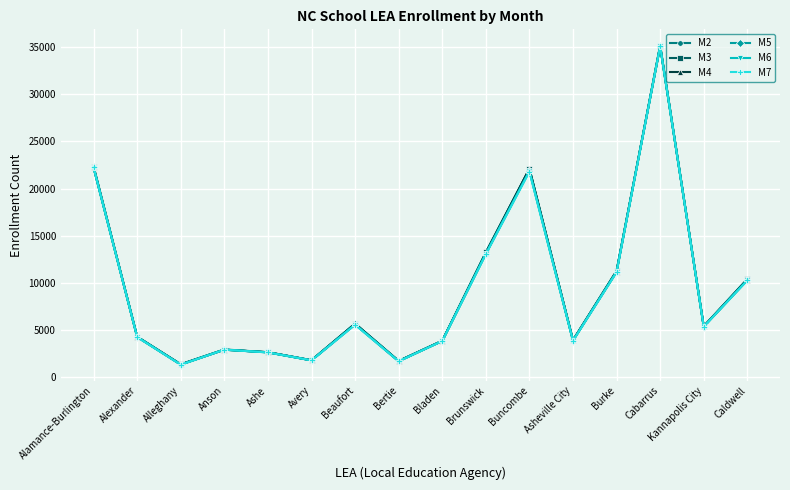

At which category is the sum across all series the highest?

Cabarrus